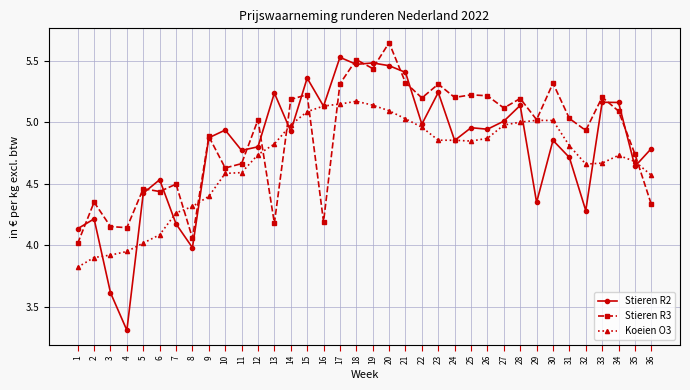

What is the difference between the maximum and minimum values in the Koeien O3 series?

1.3